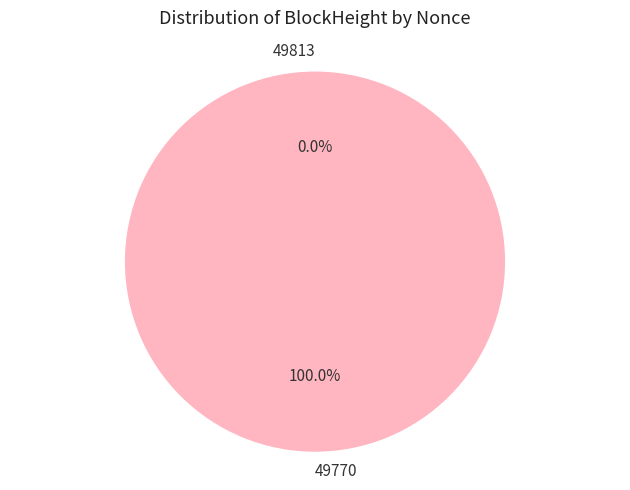

Which category has the biggest portion of the pie?

49770